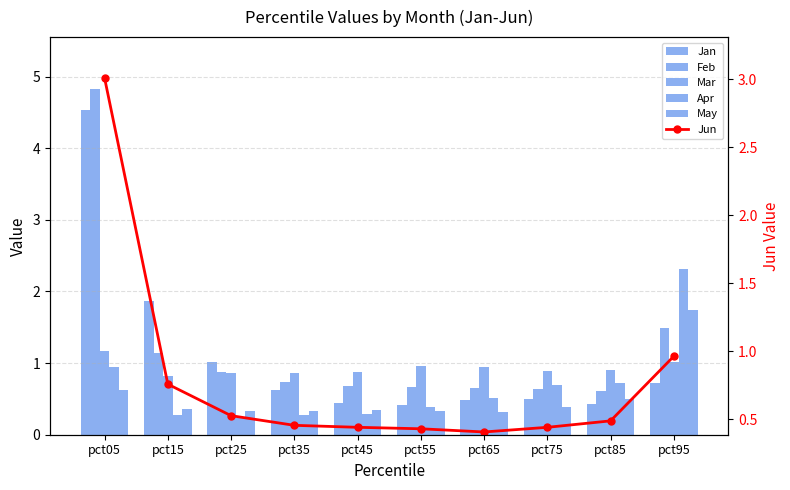

Which category has the highest value in the Feb series?

pct05